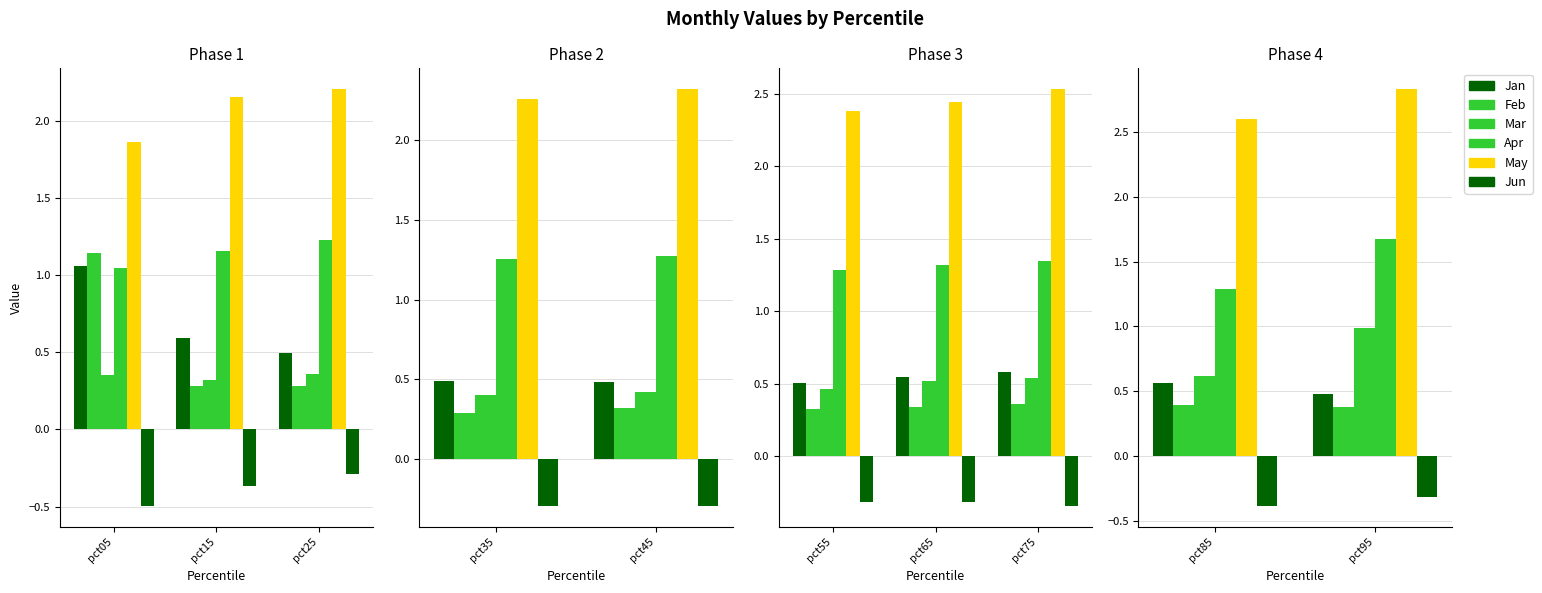

What is the maximum value shown in the chart?

2.8